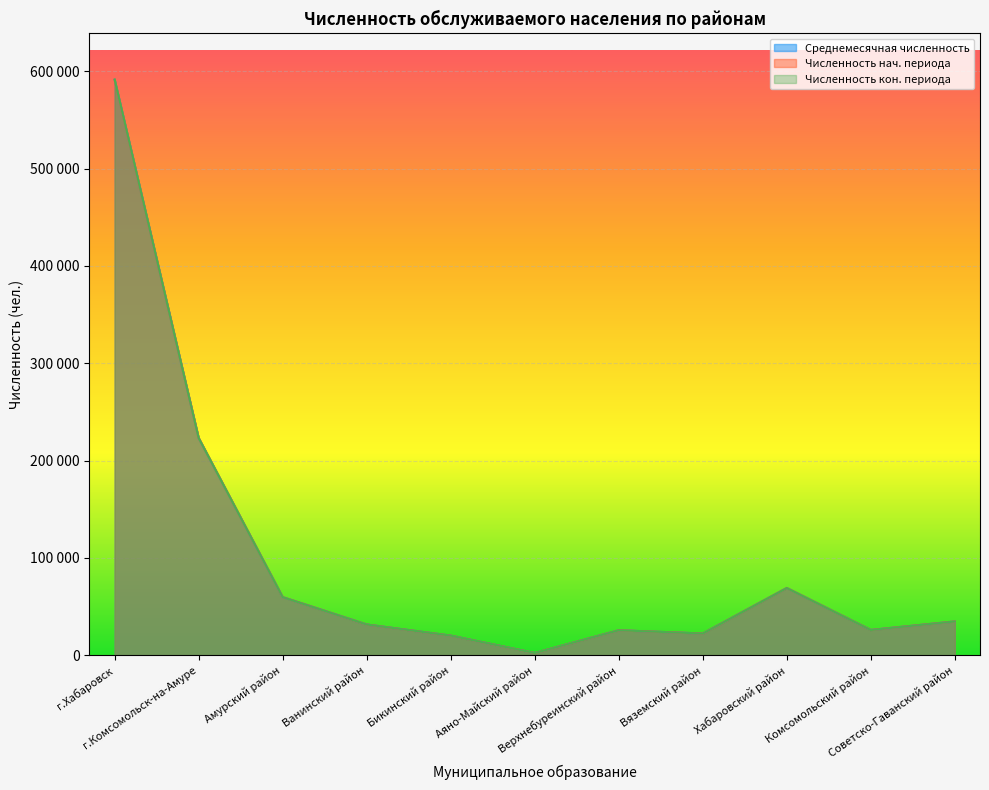

What is the difference between the highest and lowest values at Верхнебуреинский район?

18